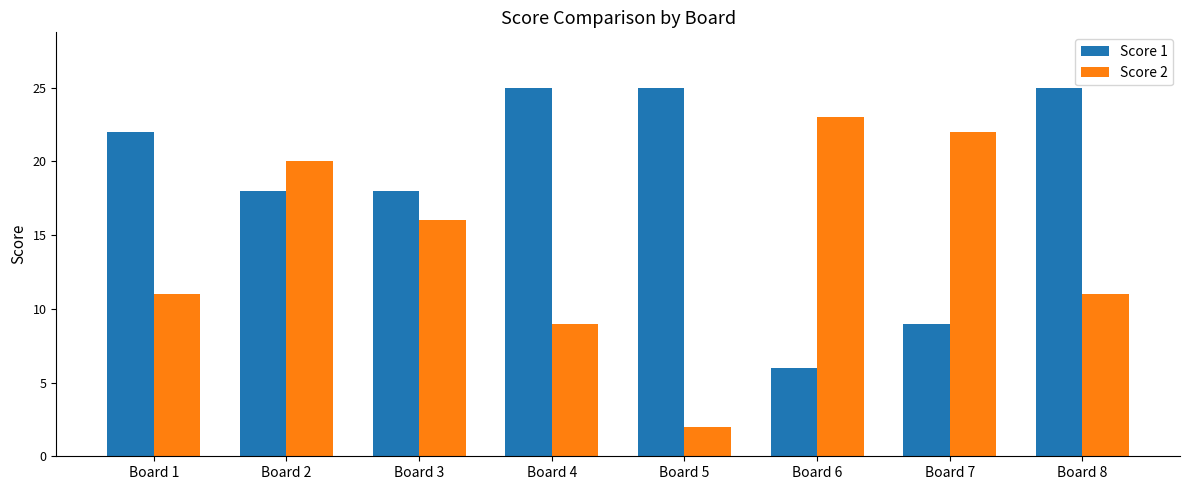

Reading right to left, extract all data points from this chart.

Score 1: 25	9	6	25	25	18	18	22
Score 2: 11	22	23	2	9	16	20	11